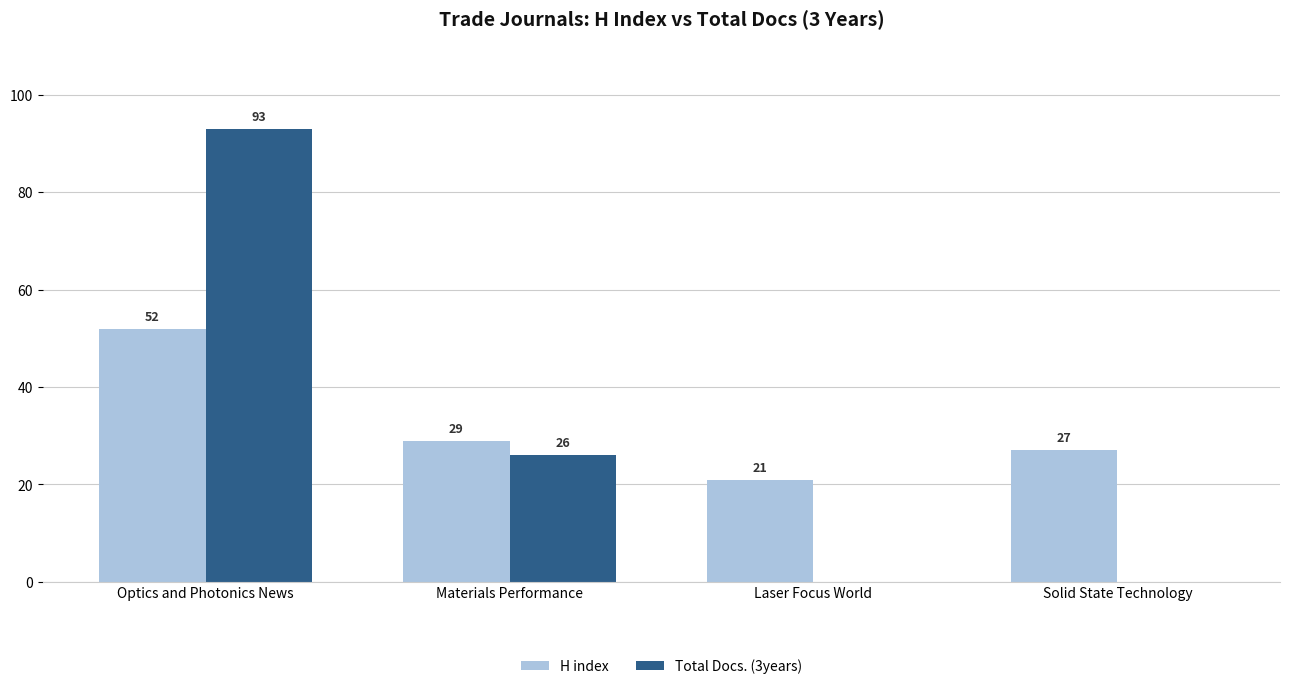

The value of Total Docs. (3years) at Laser Focus World is 0. True or false?

True